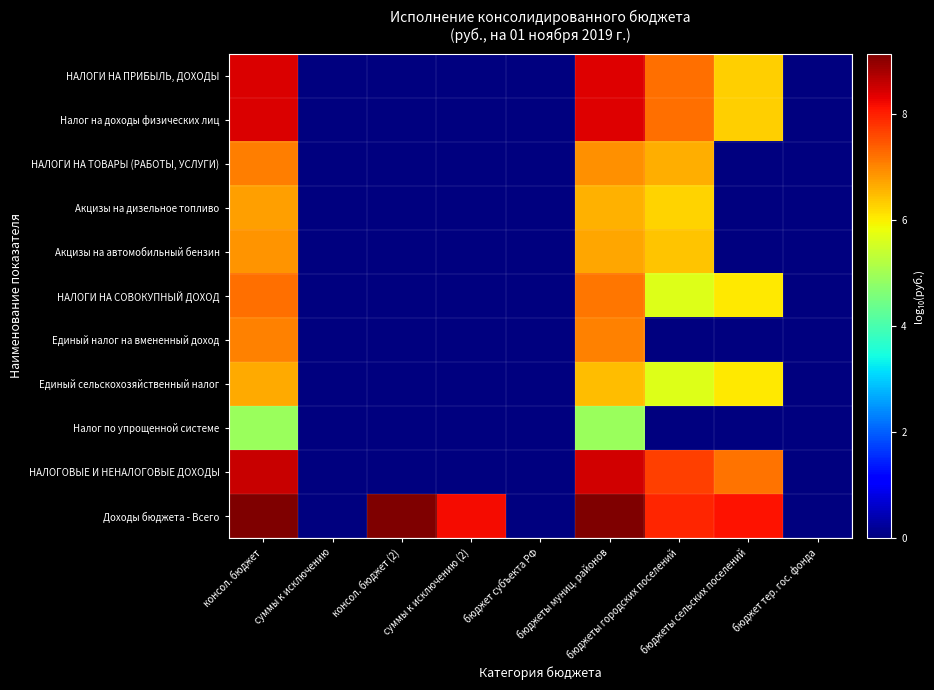

At which category does the chart reach its minimum across all series?

суммы к исключению